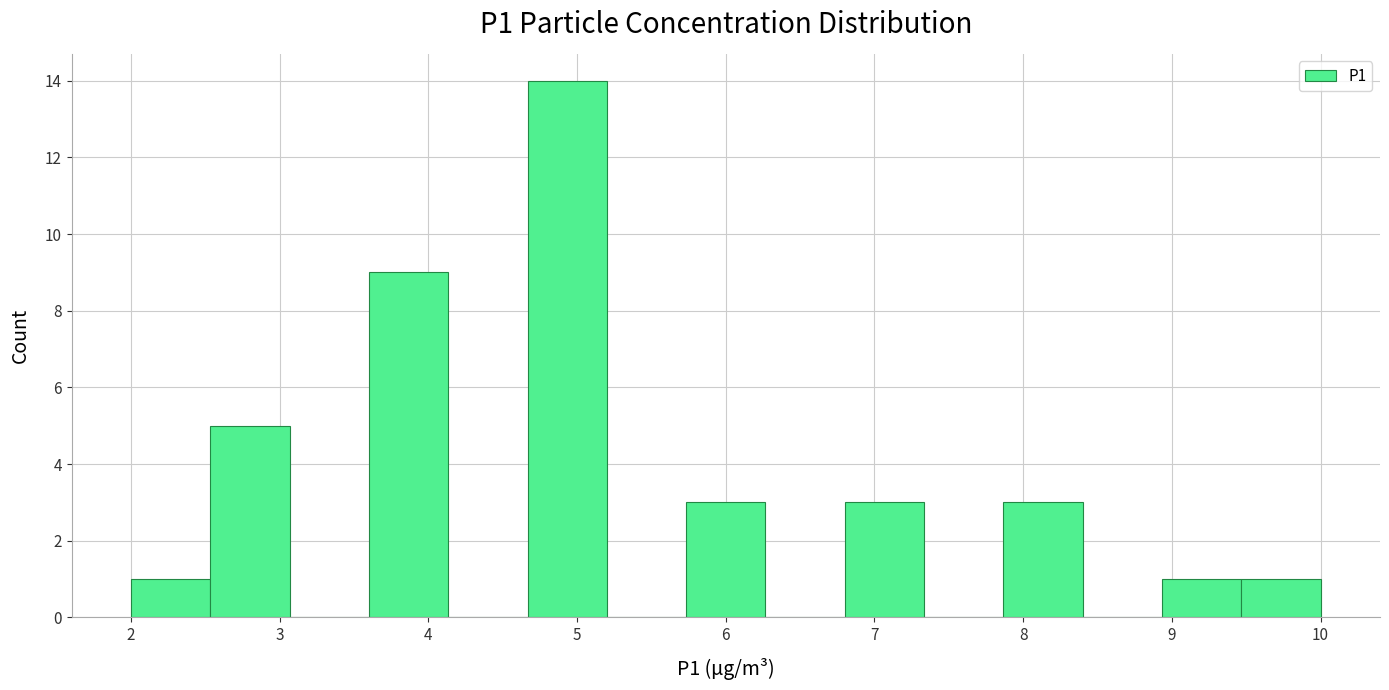

Reading left to right, list every bar in this chart as the range it spans on the x-axis followed by its height. Neither the bar edges nor the heights are printed on the chart, so give them approximately, as read against the axes.

2.0 to 2.5: 1
2.5 to 3.1: 5
3.1 to 3.6: 0
3.6 to 4.1: 9
4.1 to 4.7: 0
4.7 to 5.2: 14
5.2 to 5.7: 0
5.7 to 6.3: 3
6.3 to 6.8: 0
6.8 to 7.3: 3
7.3 to 7.9: 0
7.9 to 8.4: 3
8.4 to 8.9: 0
8.9 to 9.5: 1
9.5 to 10.0: 1